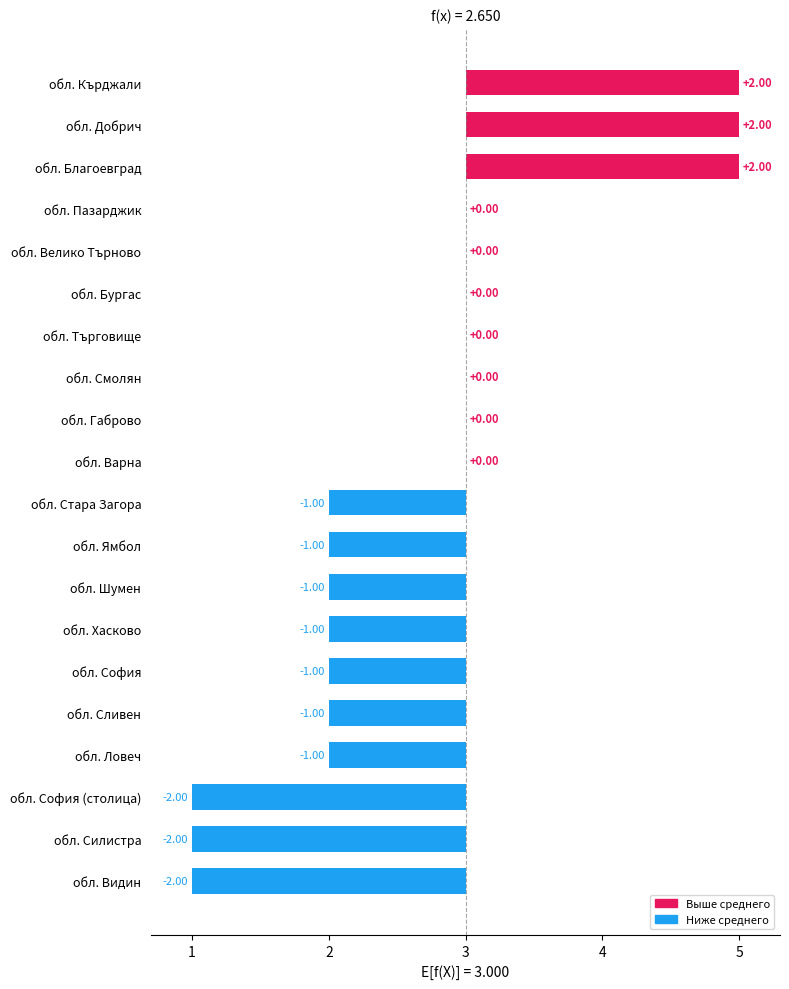

Count the number of categories in the chart.

20